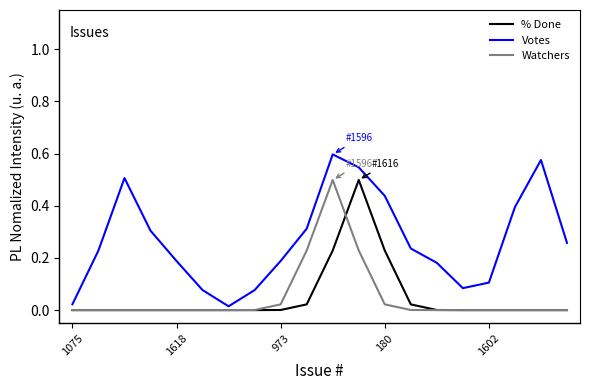

Which series has the largest total across all categories?

Votes